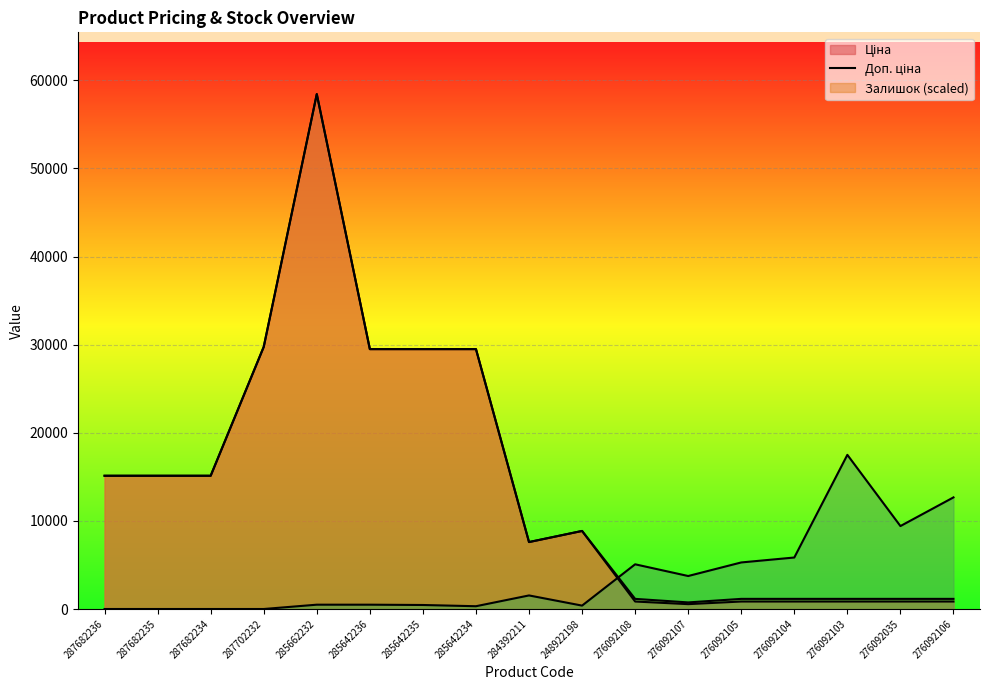

At how many categories does at least one series exceed 3055?

17